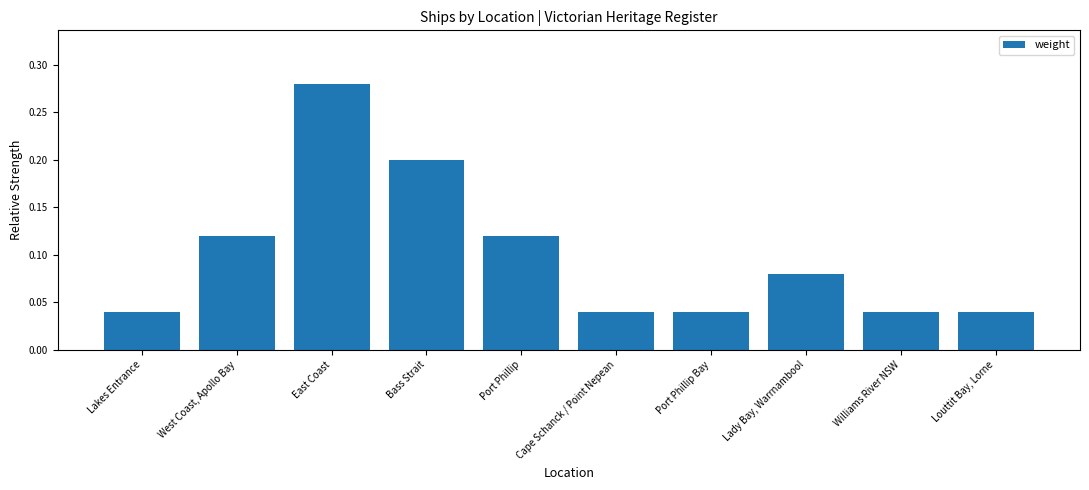

The chart shows a value of 0.1 at Lakes Entrance. True or false?

False